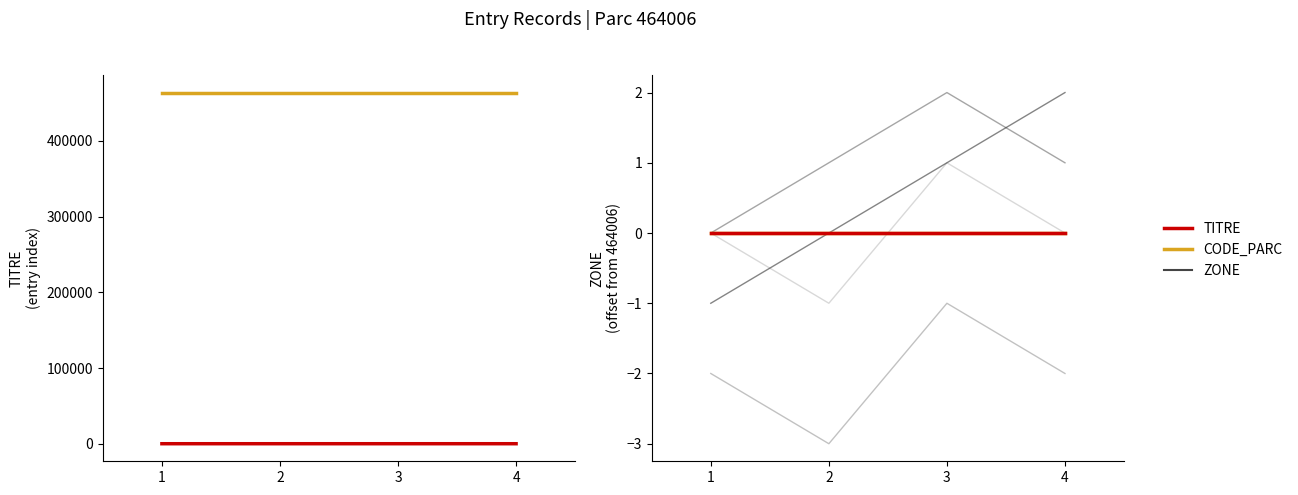

Which has a higher value, 4 or 3?

4